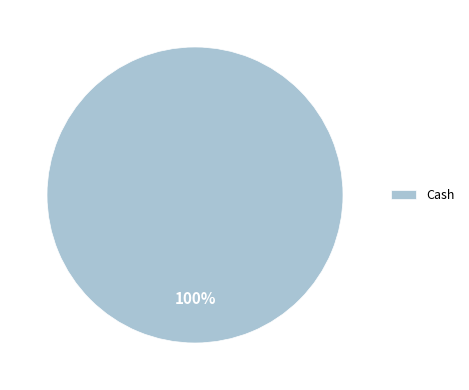

Rank the categories by value from highest to lowest.

Cash